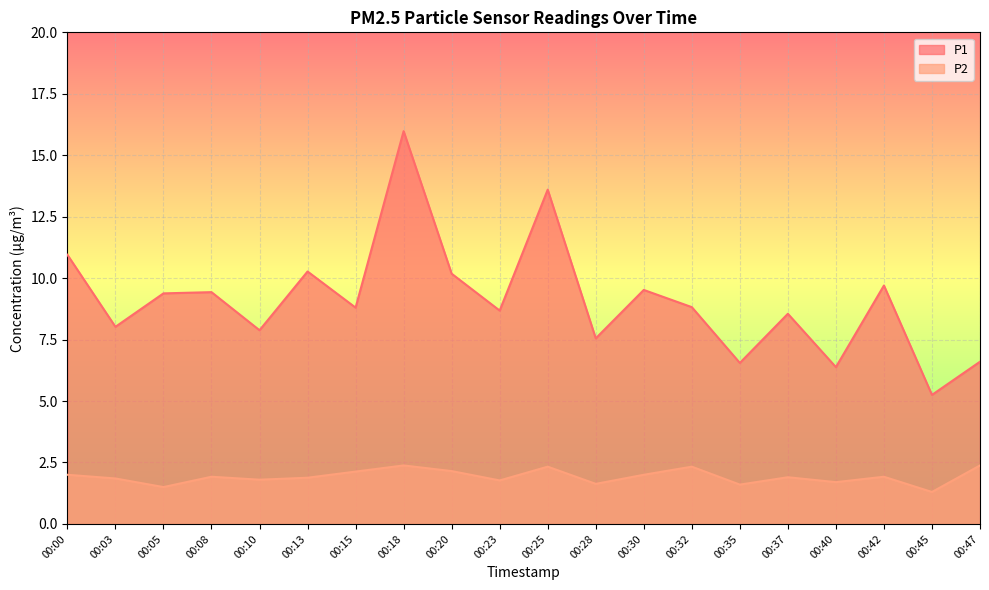

Which category has the lowest value across all series?

00:45